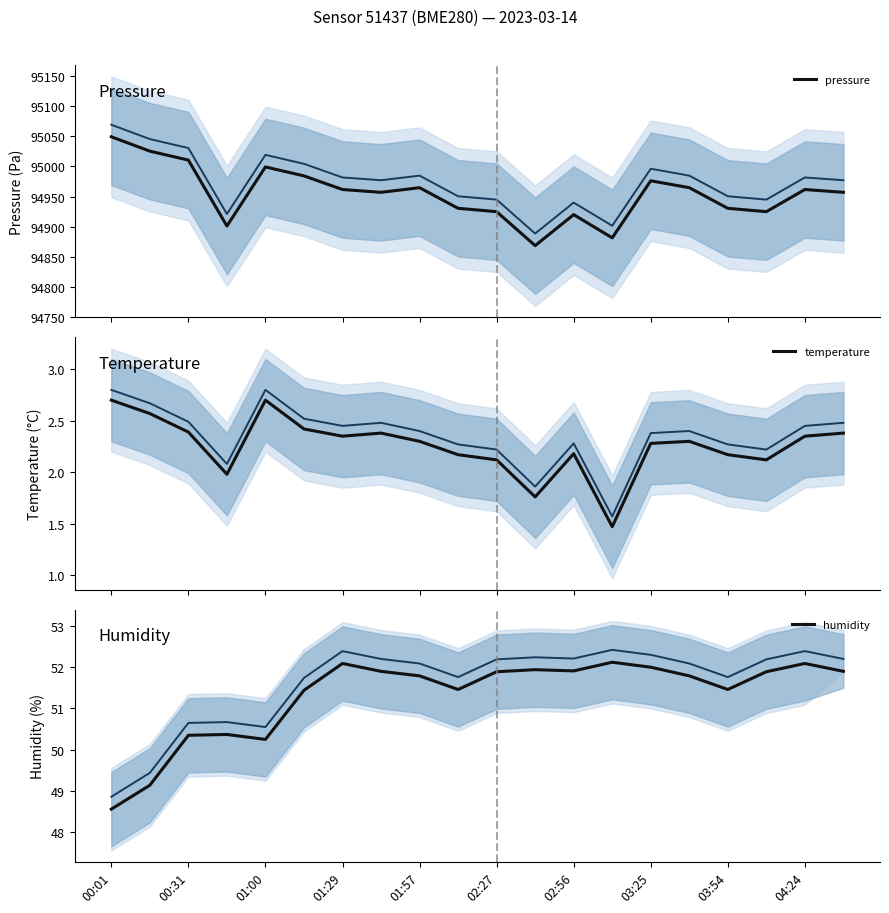

True or false: pressure has more than 0 points higher than both neighbors.

True